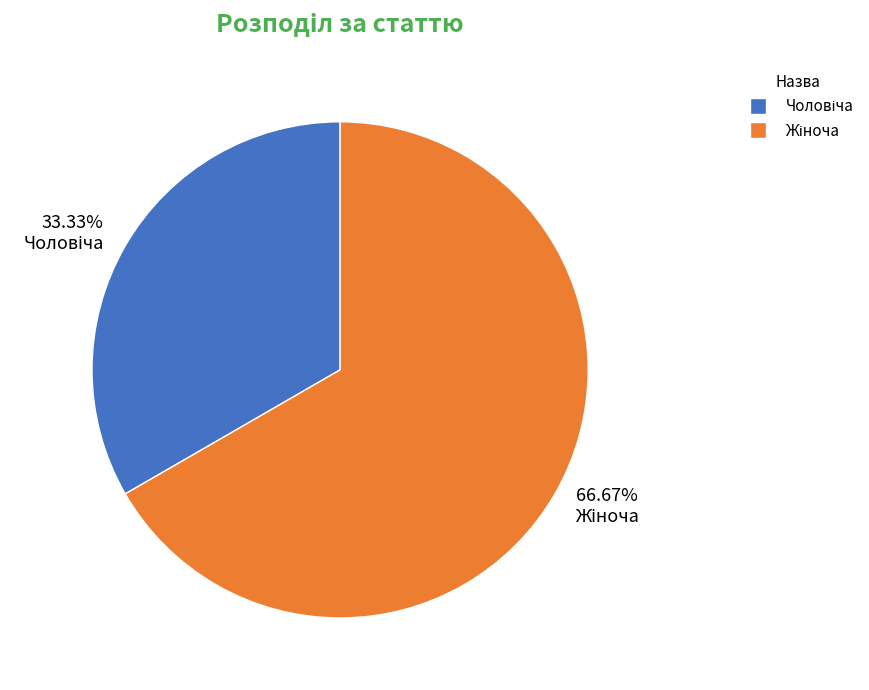

Is there a majority slice in this chart?

Yes